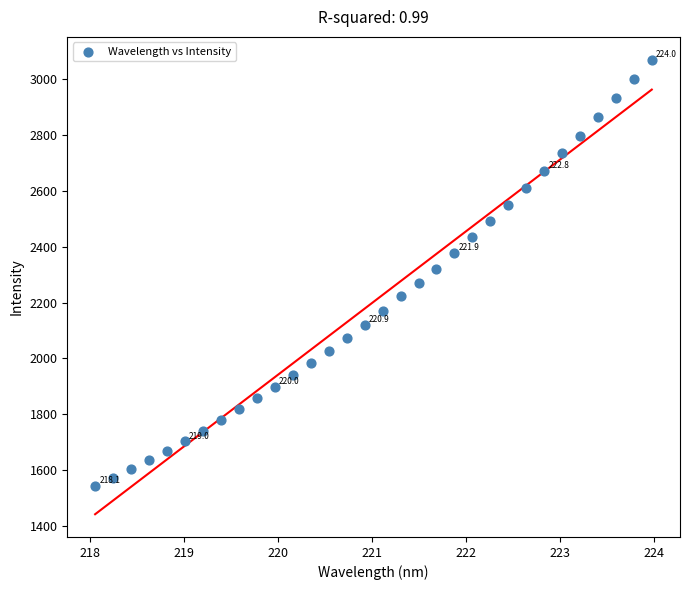

What is the range of Y values (max minus min)?

1526.3